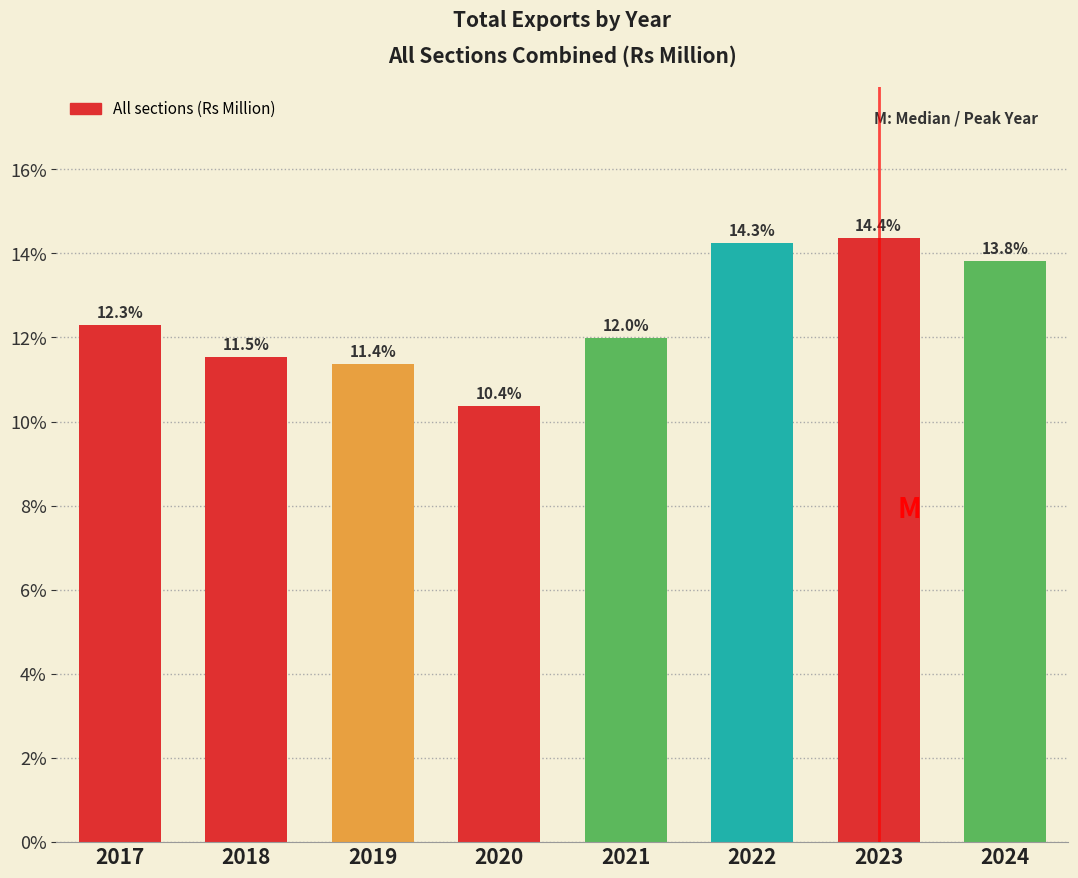

Reading left to right, list all the values displayed in this chart.

12.3	11.5	11.4	10.4	12.0	14.3	14.4	13.8